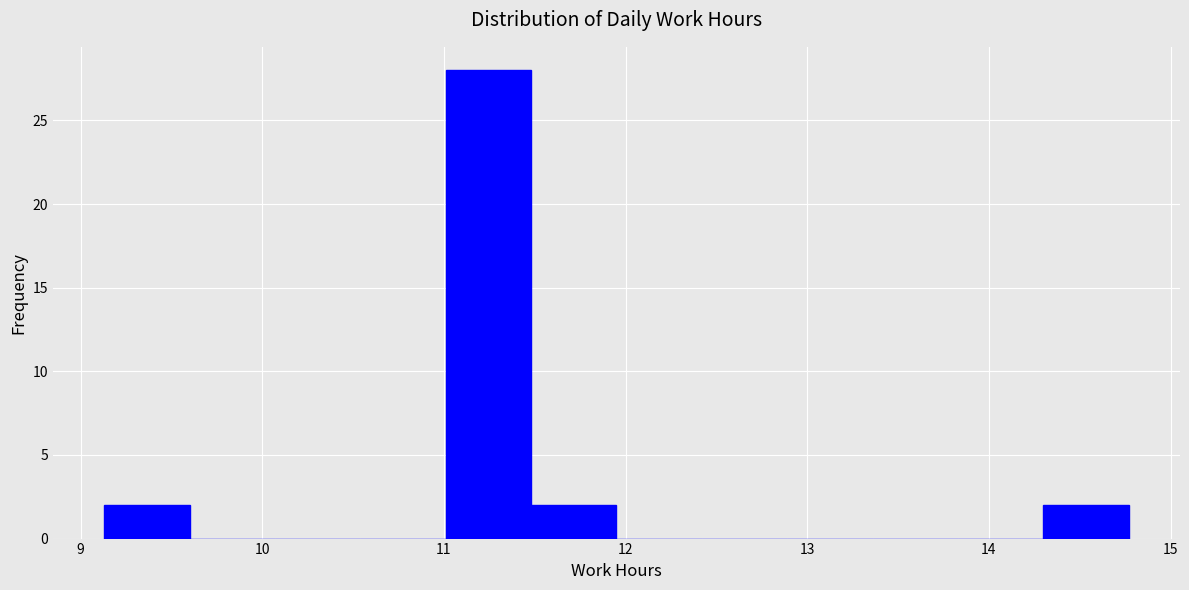

Which range on the x-axis has the tallest bar?

11.01 to 11.48